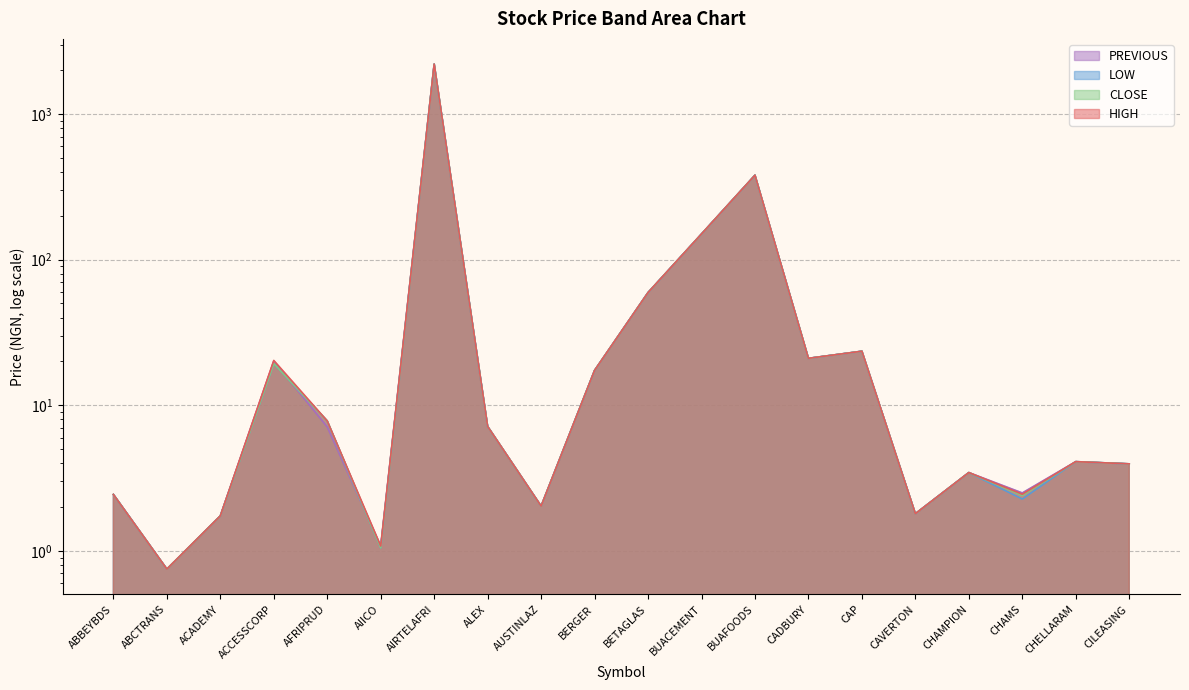

At which category is the sum across all series the highest?

AIRTELAFRI